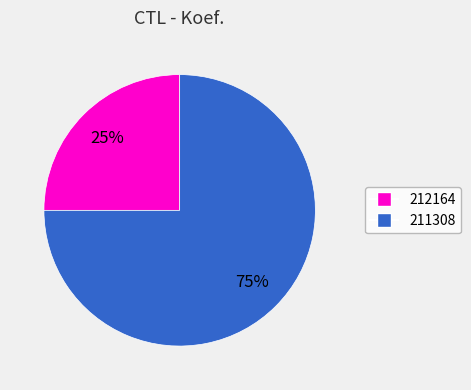

What is the smallest slice in the pie chart?

212164